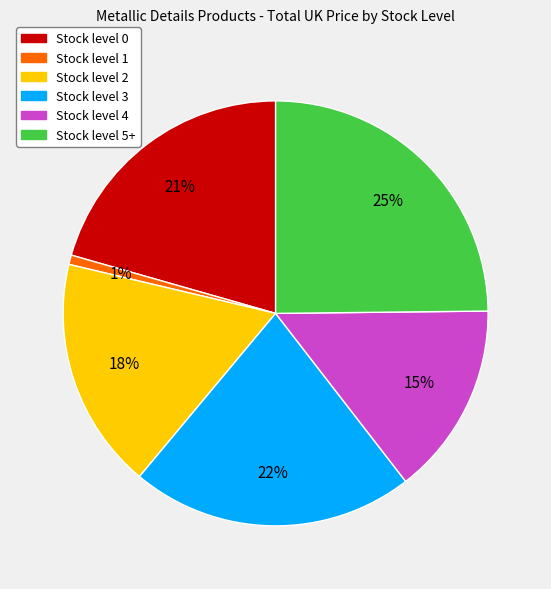

To the nearest percent, what percentage of the pie is Stock level 2?

18%